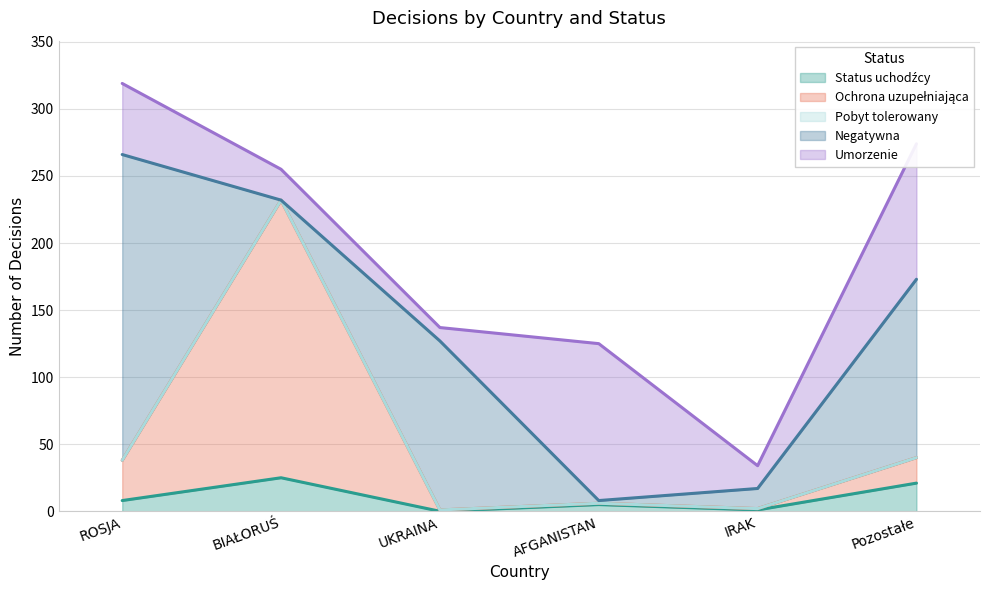

What position from the right is Pozostałe?

1